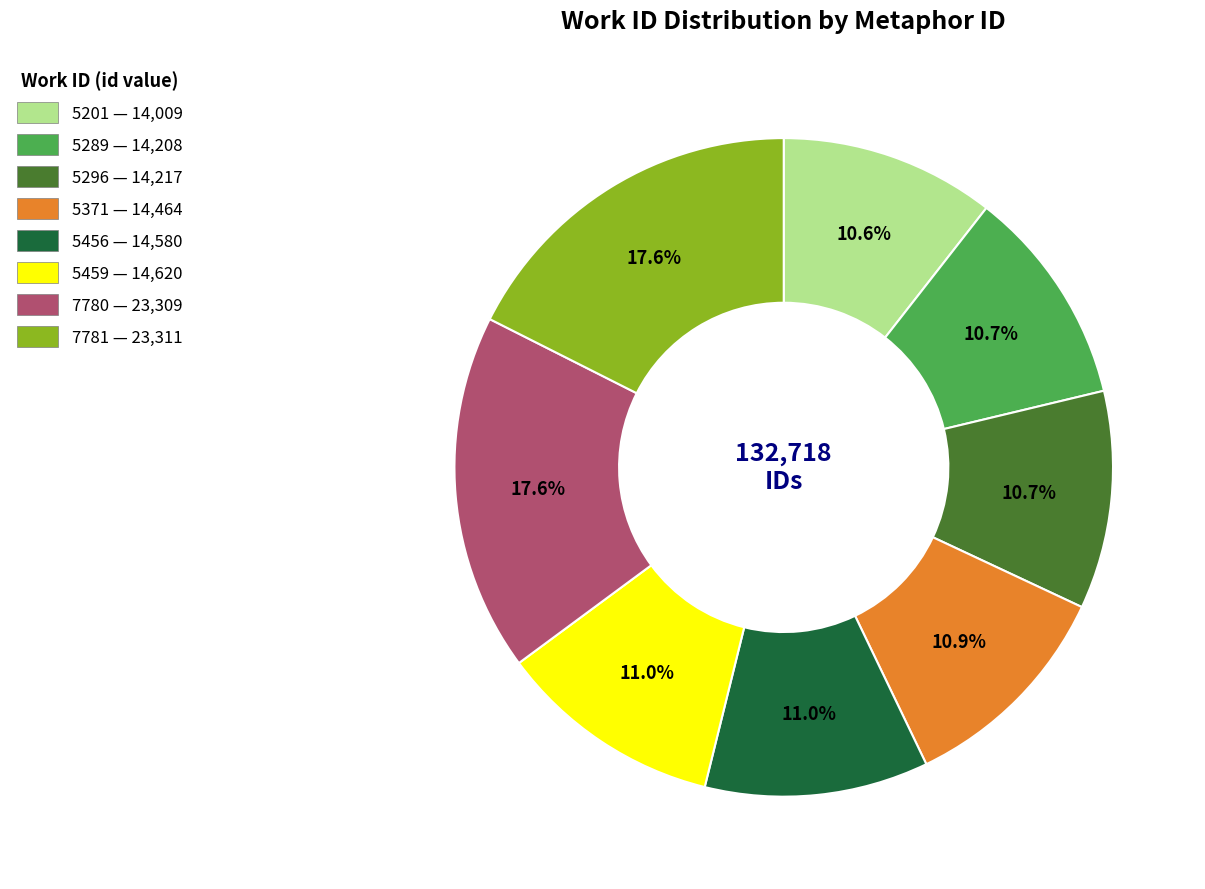

To the nearest percent, what is the average slice percentage?

12%